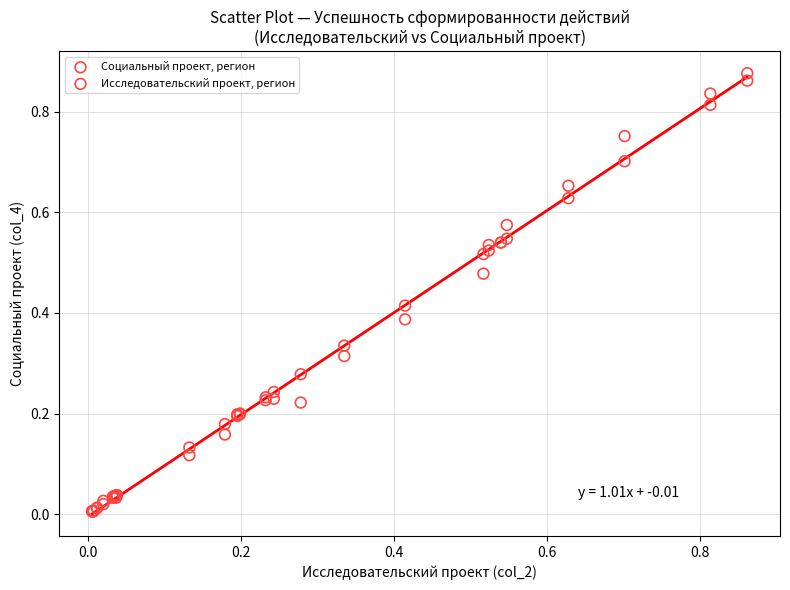

What are all the series names shown in the legend?

Социальный проект, регион, Исследовательский проект, регион